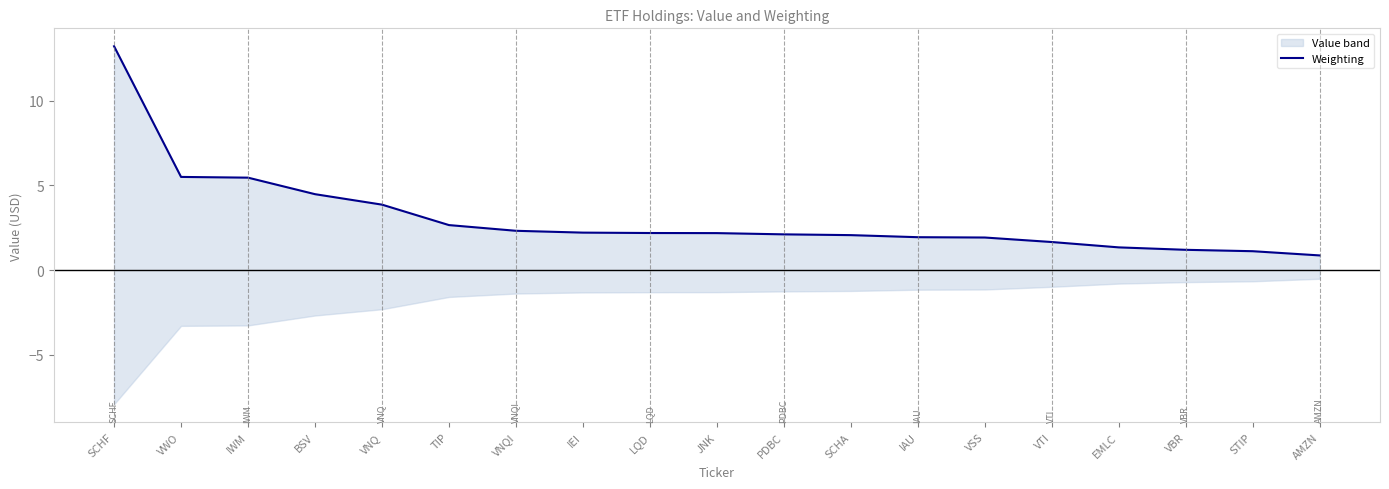

Between VTI and STIP, which is larger?

VTI